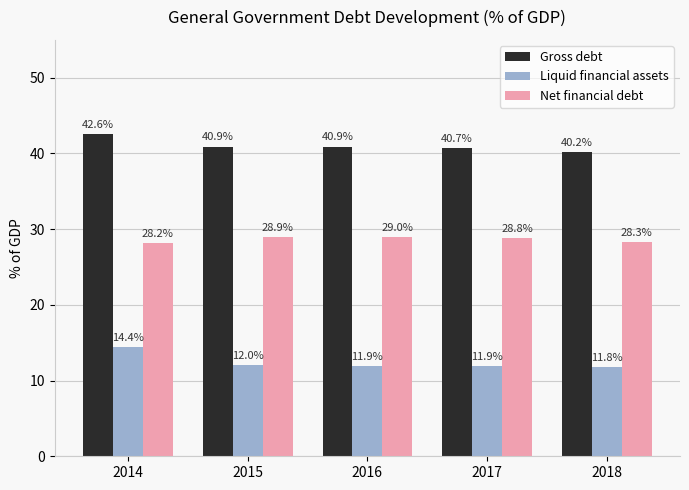

What is the difference between the second highest and minimum values in the Gross debt series?

0.7